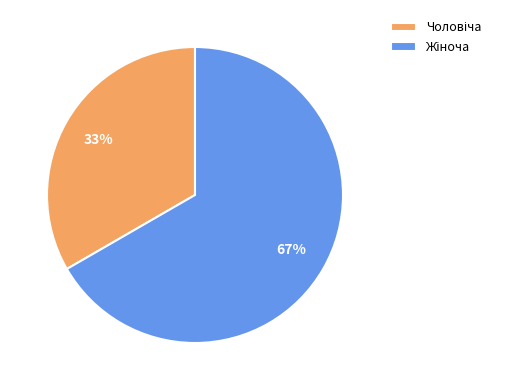

Is there any slice that represents more than half of the pie?

Yes